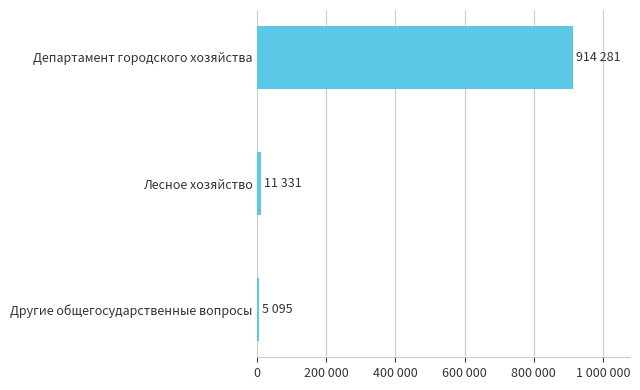

Does the chart contain any negative values?

No